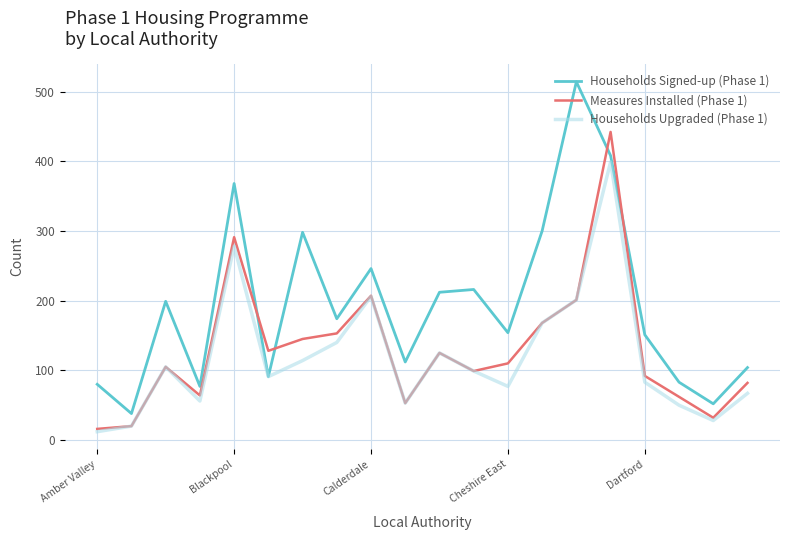

True or false: Households Signed-up (Phase 1) and Measures Installed (Phase 1) intersect in this chart.

True